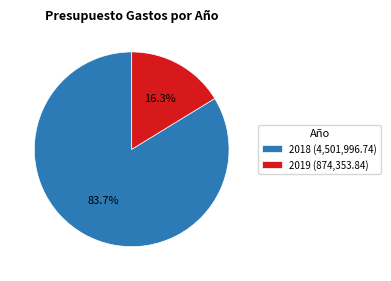

Rank the categories by value from lowest to highest.

2019, 2018